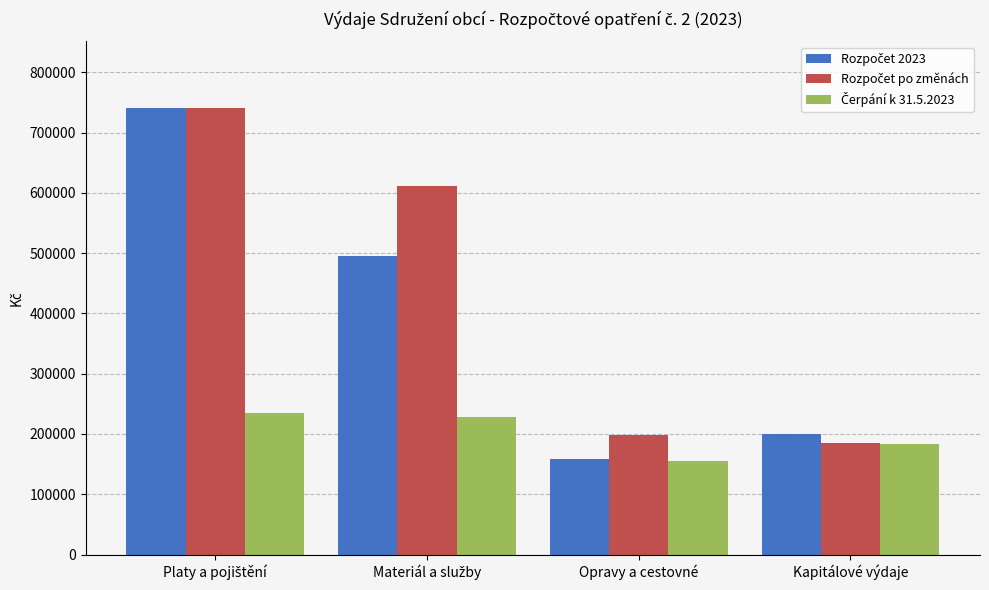

What is the minimum value shown in the chart?

155807.5